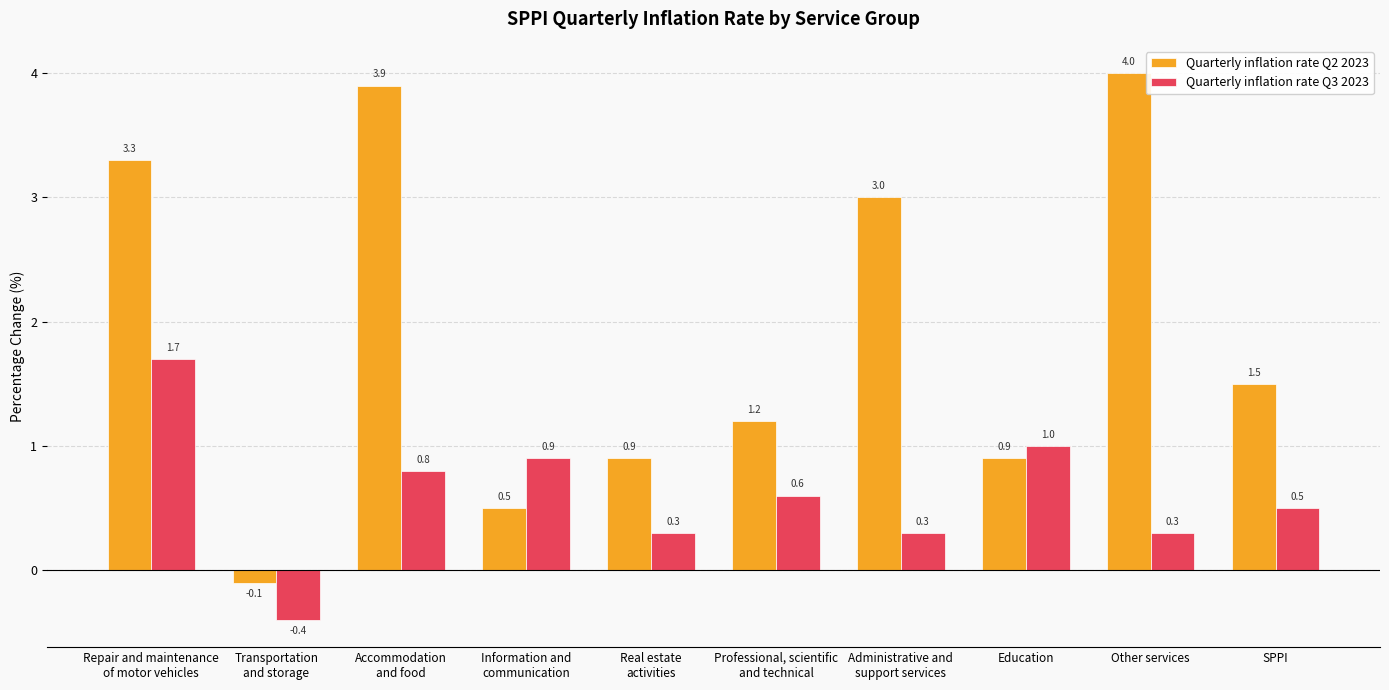

The value of Quarterly inflation rate Q2 2023 at Information and
communication is 0.5. True or false?

True